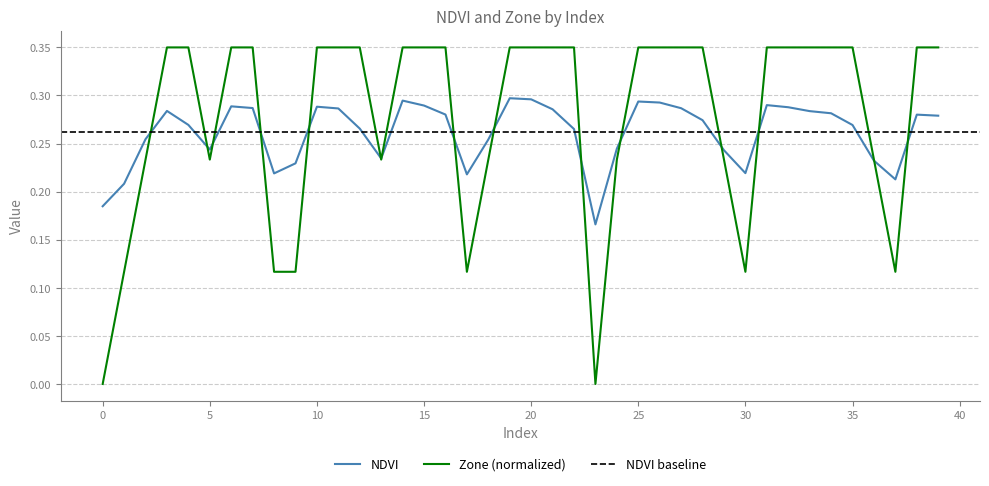

Reading left to right, list all the values displayed in this chart.

NDVI: 0=0.2	1=0.2	2=0.3	3=0.3	4=0.3	5=0.2	6=0.3	7=0.3	8=0.2	9=0.2	10=0.3	11=0.3	12=0.3	13=0.2	14=0.3	15=0.3	16=0.3	17=0.2	18=0.3	19=0.3	20=0.3	21=0.3	22=0.3	23=0.2	24=0.2	25=0.3	26=0.3	27=0.3	28=0.3	29=0.2	30=0.2	31=0.3	32=0.3	33=0.3	34=0.3	35=0.3	36=0.2	37=0.2	38=0.3	39=0.3
Zone: 0=0.0	1=0.1	2=0.2	3=0.3	4=0.3	5=0.2	6=0.3	7=0.3	8=0.1	9=0.1	10=0.3	11=0.3	12=0.3	13=0.2	14=0.3	15=0.3	16=0.3	17=0.1	18=0.2	19=0.3	20=0.3	21=0.3	22=0.3	23=0.0	24=0.2	25=0.3	26=0.3	27=0.3	28=0.3	29=0.2	30=0.1	31=0.3	32=0.3	33=0.3	34=0.3	35=0.3	36=0.2	37=0.1	38=0.3	39=0.3